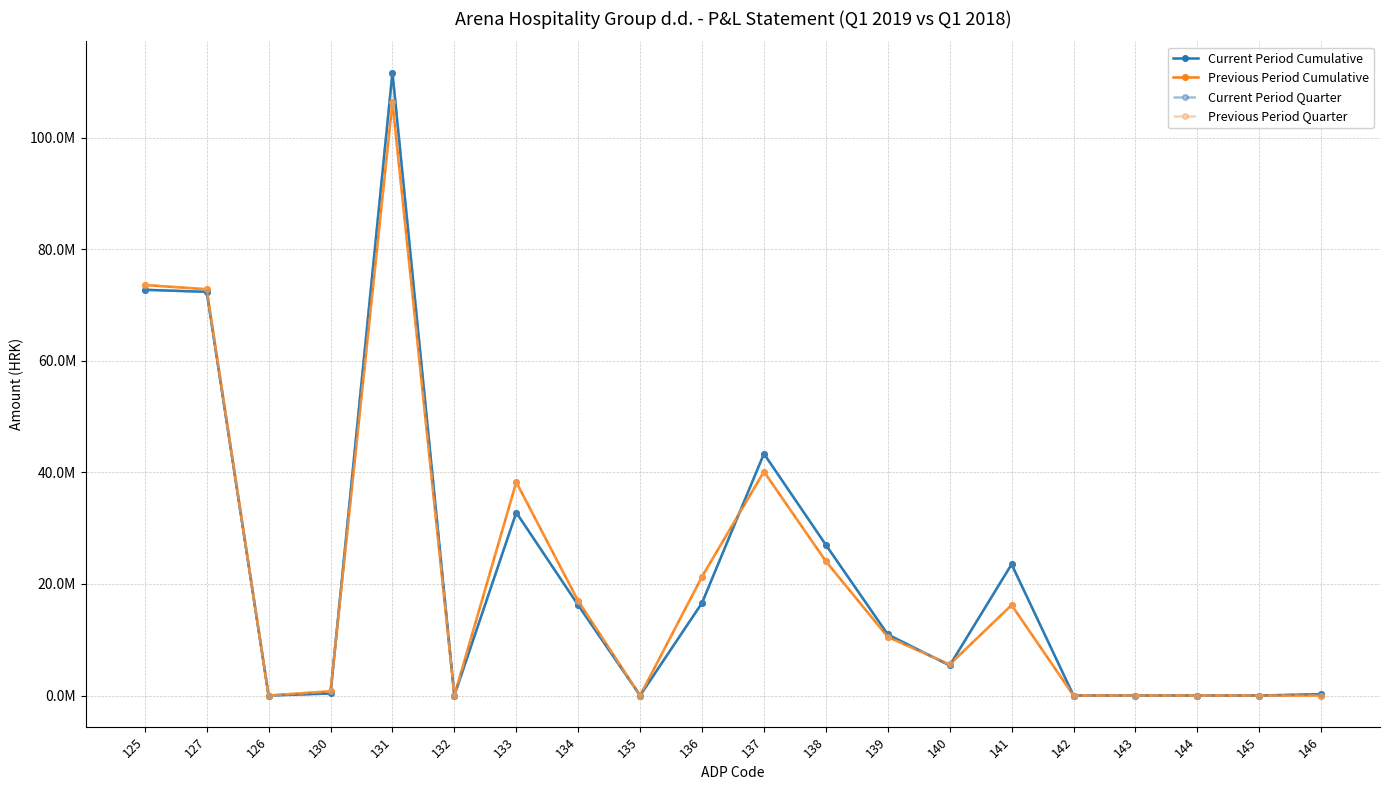

True or false: Current Period Cumulative has more than 1 points higher than both neighbors.

True